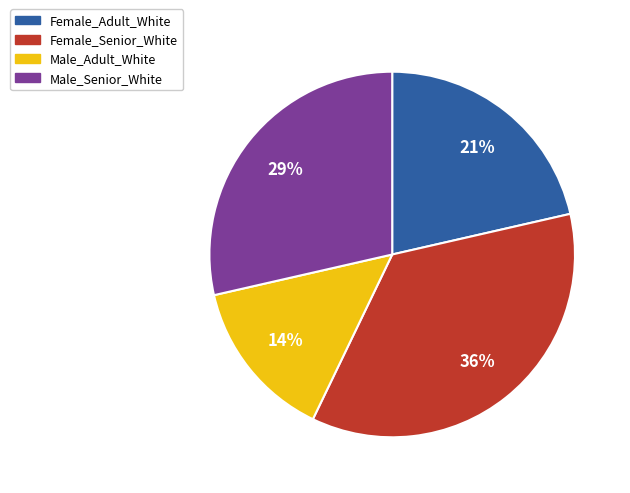

To the nearest percent, what percentage of the pie is Male_Adult_White?

14%